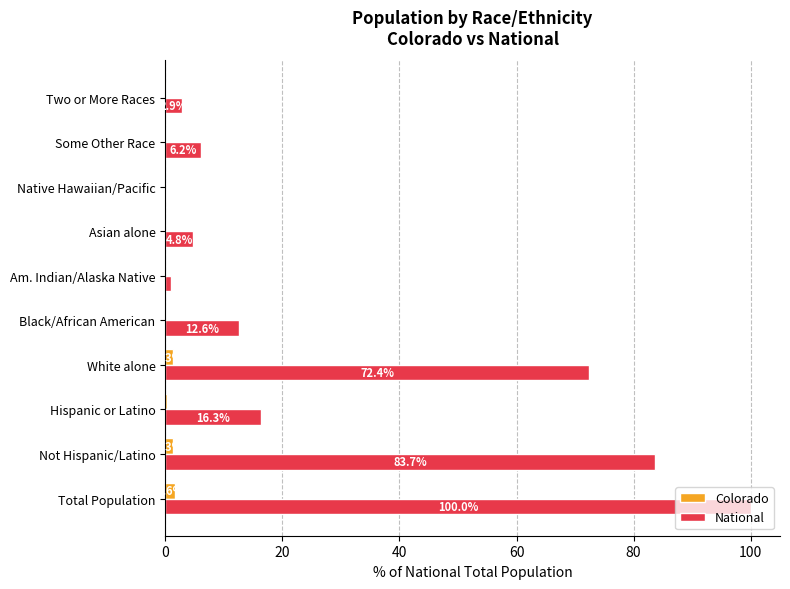

Where is National nearest to the value 50?

White alone